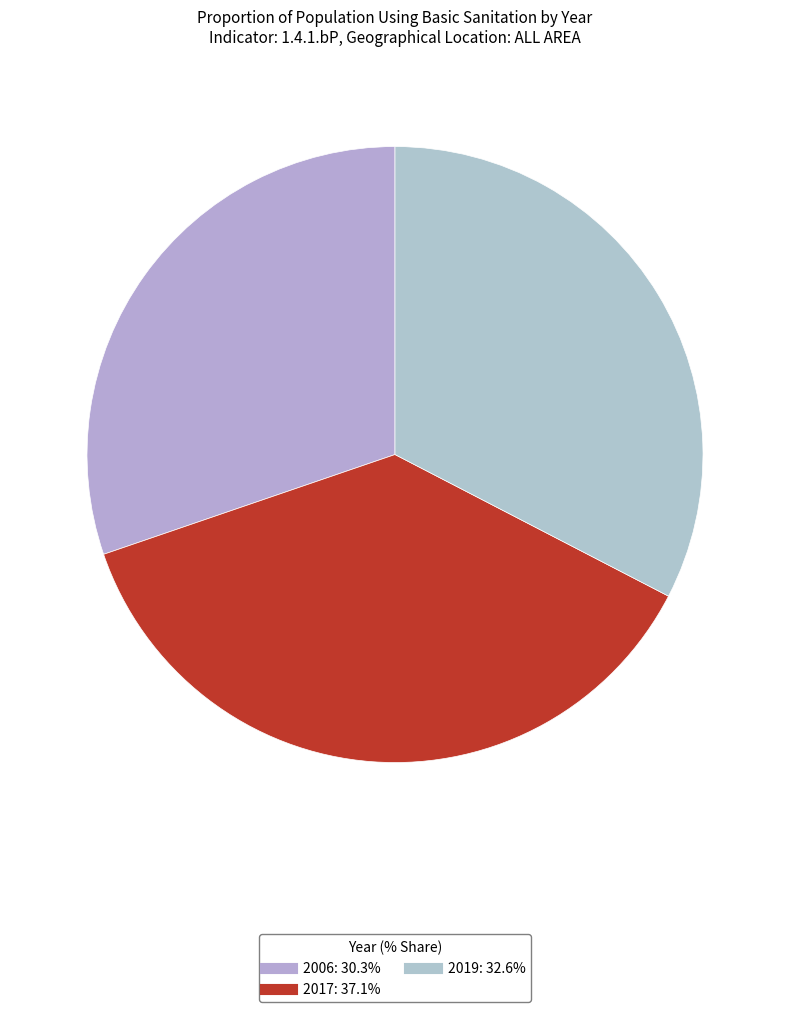

Does 2006 account for over 50% of the chart?

No